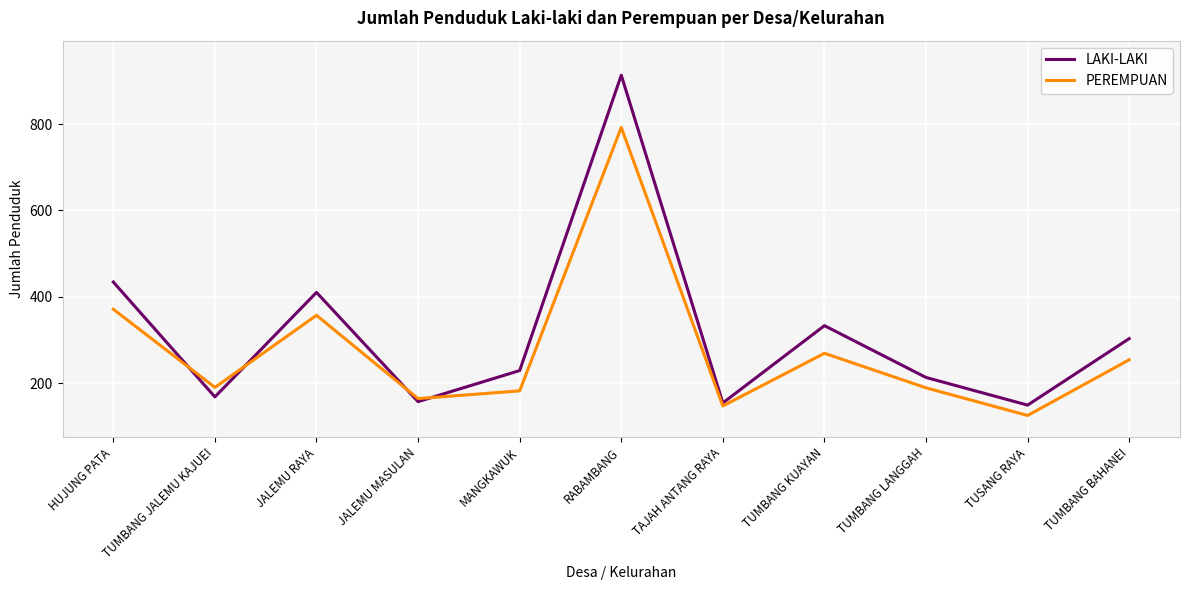

How many interior local peaks does the LAKI-LAKI series have?

3